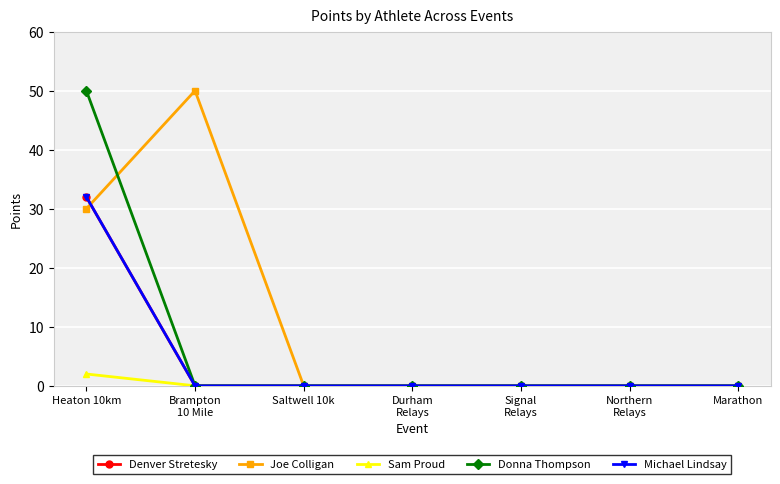

Which series has the largest range (max minus min)?

Joe Colligan